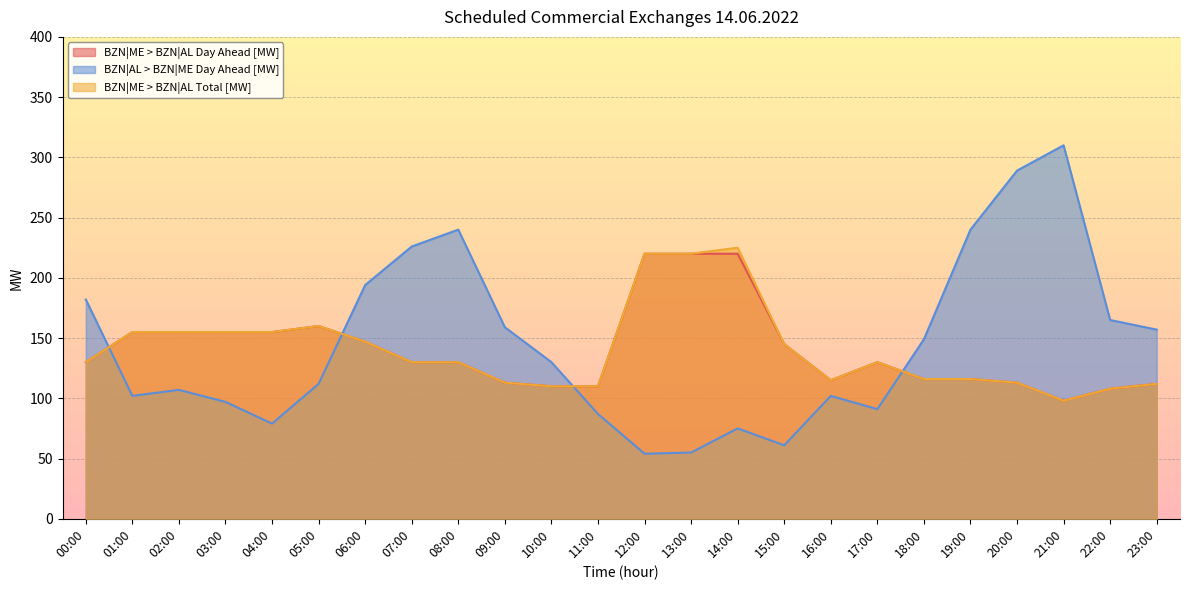

Reading left to right, what are all the values shown in this chart?

BZN|ME > BZN|AL Day Ahead [MW]: 00:00=130	01:00=155	02:00=155	03:00=155	04:00=155	05:00=160	06:00=147	07:00=130	08:00=130	09:00=113	10:00=110	11:00=110	12:00=220	13:00=220	14:00=220	15:00=145	16:00=115	17:00=130	18:00=116	19:00=116	20:00=113	21:00=98	22:00=108	23:00=112
BZN|AL > BZN|ME Day Ahead [MW]: 00:00=182	01:00=102	02:00=107	03:00=97	04:00=79	05:00=112	06:00=194	07:00=226	08:00=240	09:00=159	10:00=130	11:00=87	12:00=54	13:00=55	14:00=75	15:00=61	16:00=102	17:00=91	18:00=149	19:00=240	20:00=289	21:00=310	22:00=165	23:00=157
BZN|ME > BZN|AL Total [MW]: 00:00=130	01:00=155	02:00=155	03:00=155	04:00=155	05:00=160	06:00=147	07:00=130	08:00=130	09:00=113	10:00=110	11:00=110	12:00=220	13:00=220	14:00=225	15:00=145	16:00=115	17:00=130	18:00=116	19:00=116	20:00=113	21:00=98	22:00=108	23:00=112